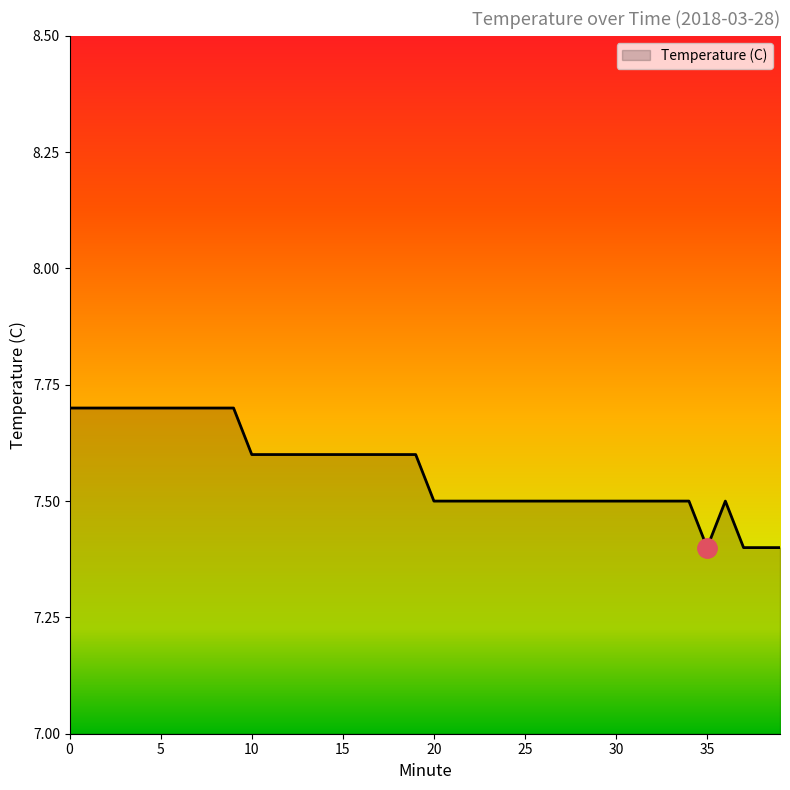

What is the smallest value displayed?

7.4